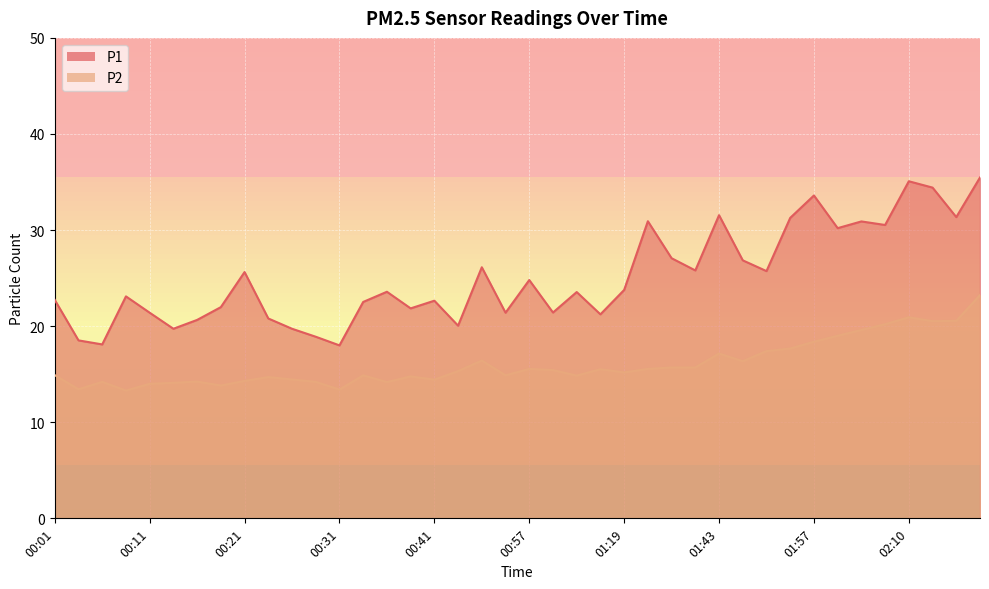

Count the number of categories in the chart.

40